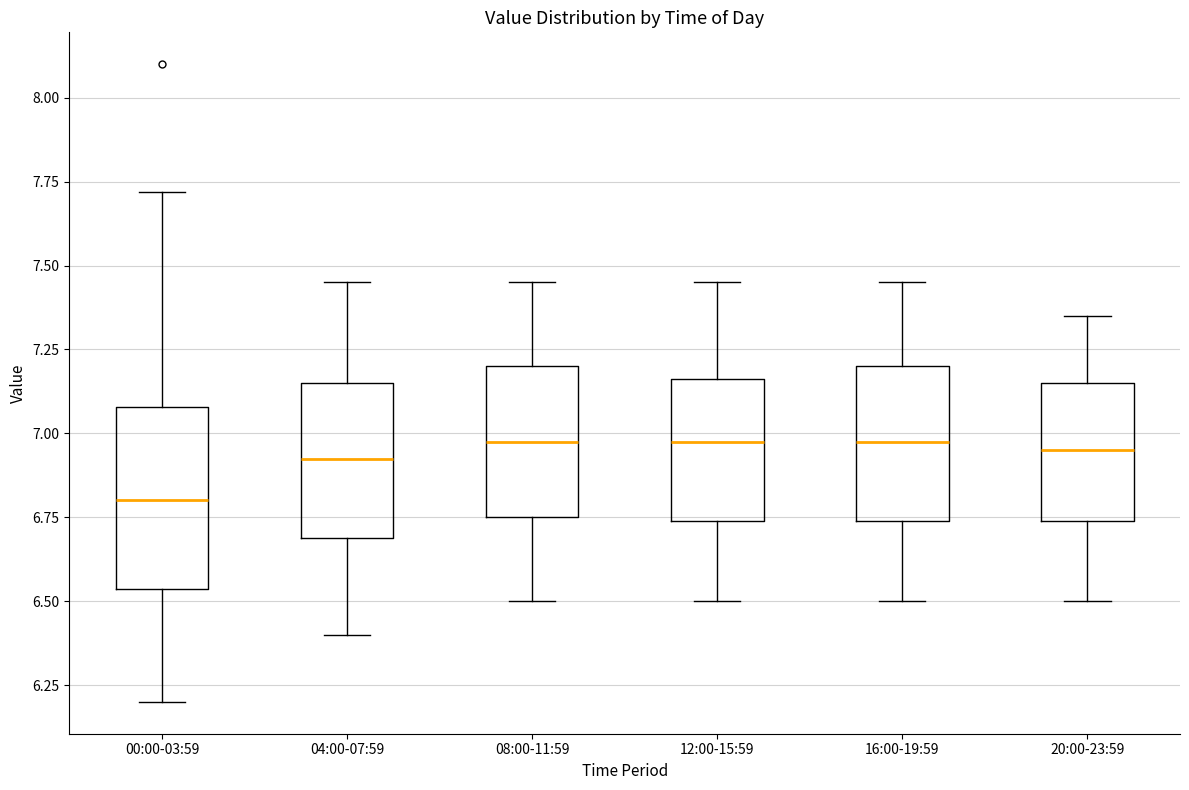

Comparing the boxes themselves (not the whiskers), which one is the tallest?

00:00-03:59